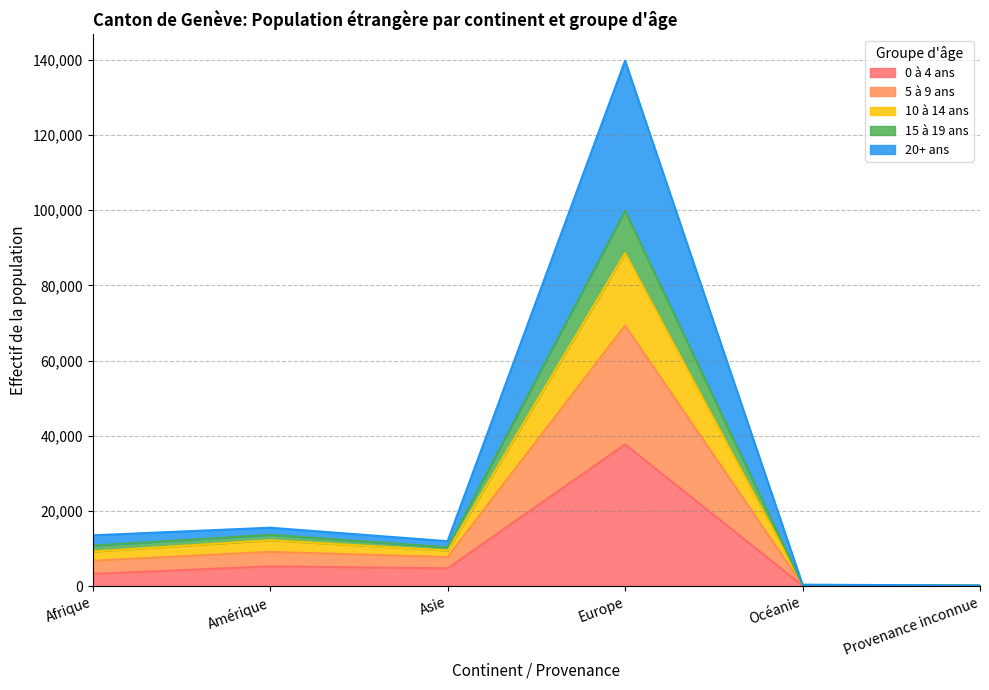

What is the total value across all series at Europe?

139739